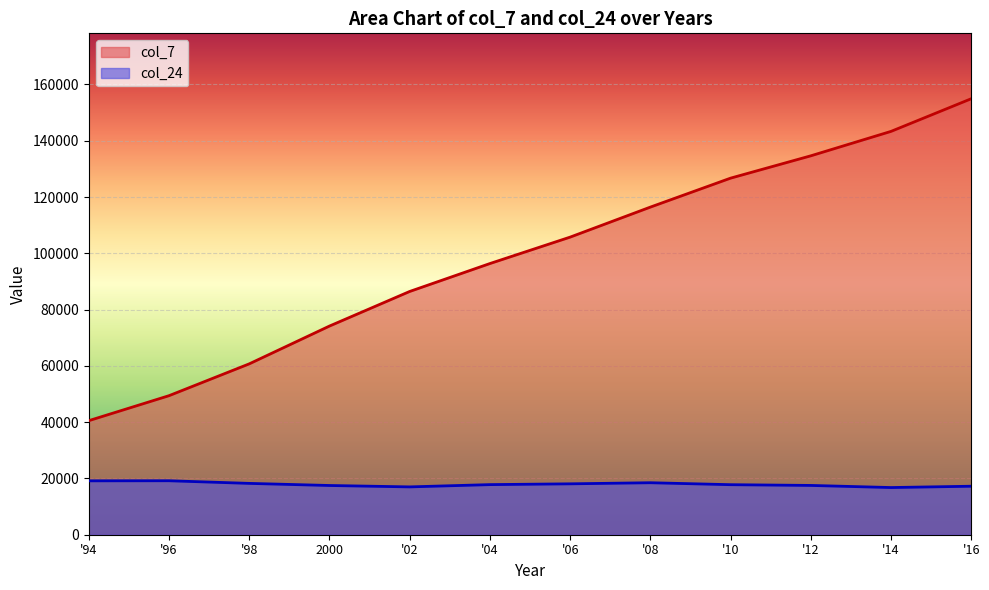

Reading right to left, list all the values displayed in this chart.

col_7: '16=154941	'14=143339	'12=134654	'10=126719	'08=116428	'06=105762	'04=96368	'02=86446	2000=74152	'98=60720	'96=49410	'94=40533
col_24: '16=17233	'14=16766	'12=17517	'10=17780	'08=18476	'06=18086	'04=17804	'02=16998	2000=17494	'98=18243	'96=19181	'94=19152